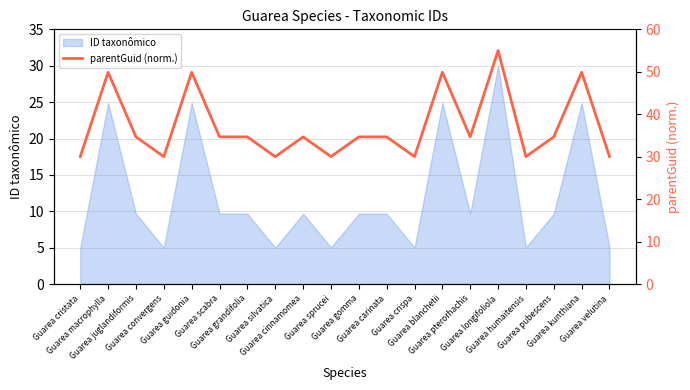

List the labels in order of value, smallest first.

Guarea silvatica, Guarea convergens, Guarea crispa, Guarea cristata, Guarea humaitensis, Guarea sprucei, Guarea velutina, Guarea carinata, Guarea cinnamomea, Guarea gomma, Guarea grandifolia, Guarea juglandiformis, Guarea pterorhachis, Guarea pubescens, Guarea scabra, Guarea blanchetii, Guarea guidonia, Guarea kunthiana, Guarea macrophylla, Guarea longifoliola